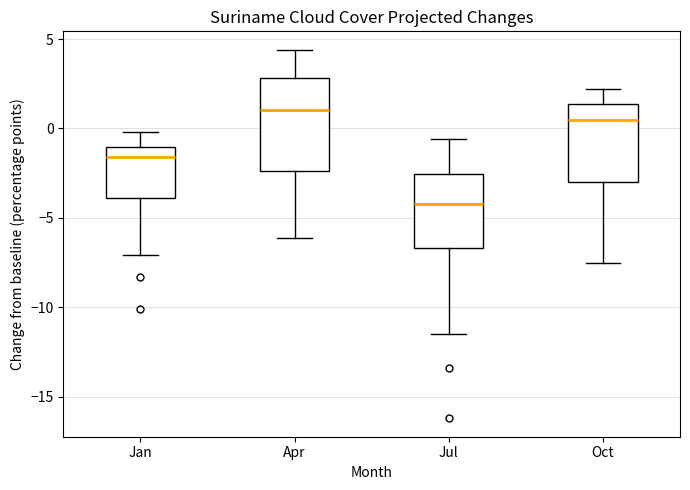

Where does the lower whisker of the box for Jan end on the y-axis? The values are not printed on the chart, so give them approximately, as read against the axis.

-7.0